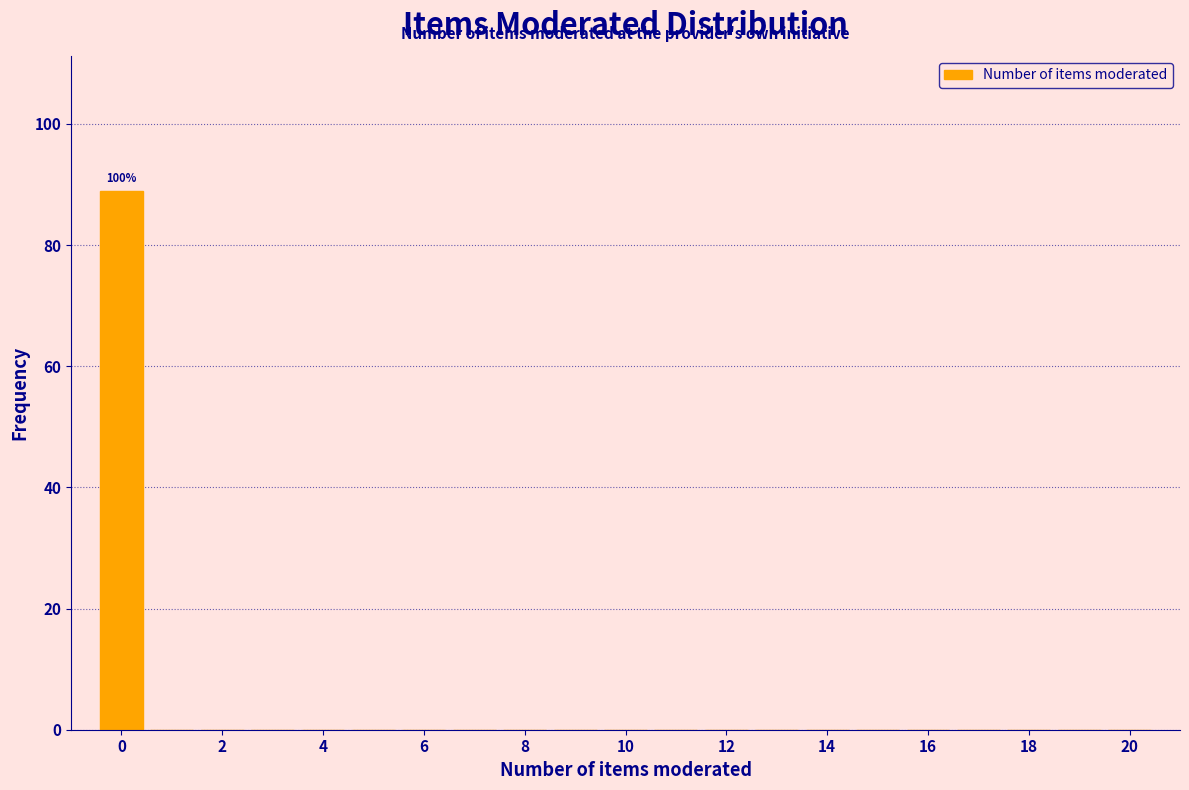

Over which range of the x-axis is the bar tallest?

-0.5 to 0.5